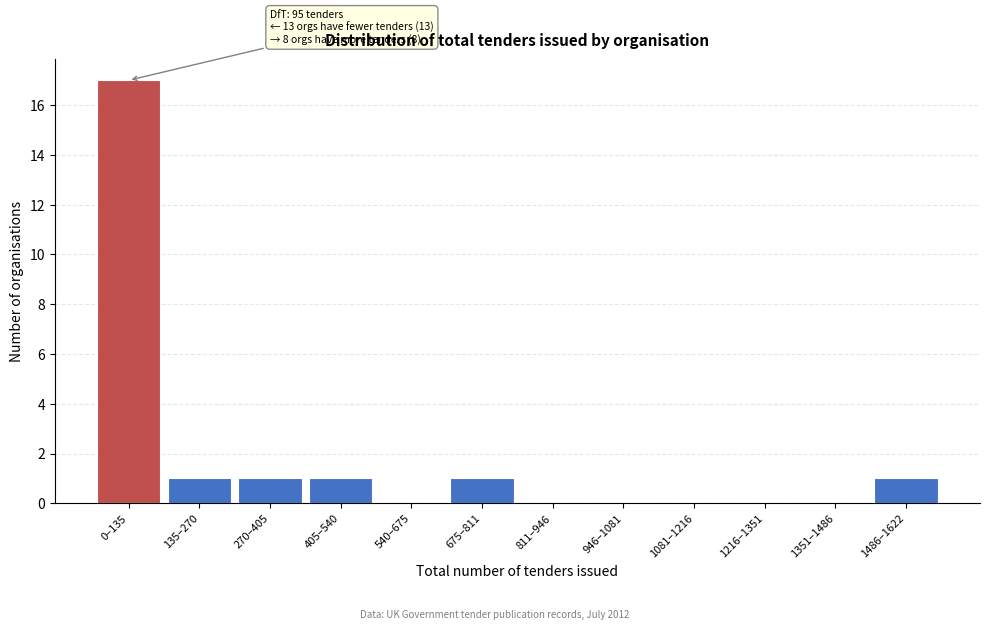

Reading left to right, list all the values displayed in this chart.

0–135=17	135–270=1	270–405=1	405–540=1	540–675=0	675–811=1	811–946=0	946–1081=0	1081–1216=0	1216–1351=0	1351–1486=0	1486–1622=1